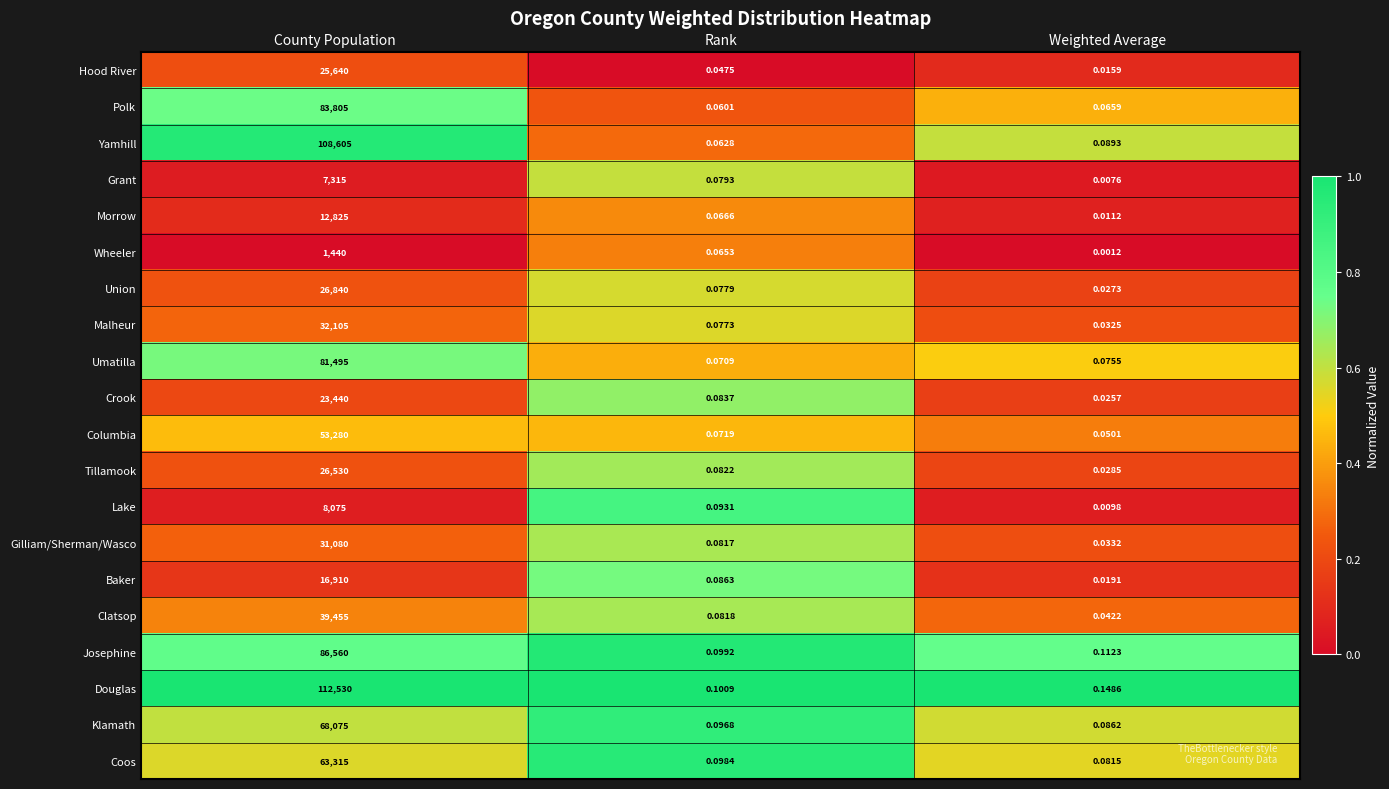

Where is Coos nearest to the value 31657?

Rank